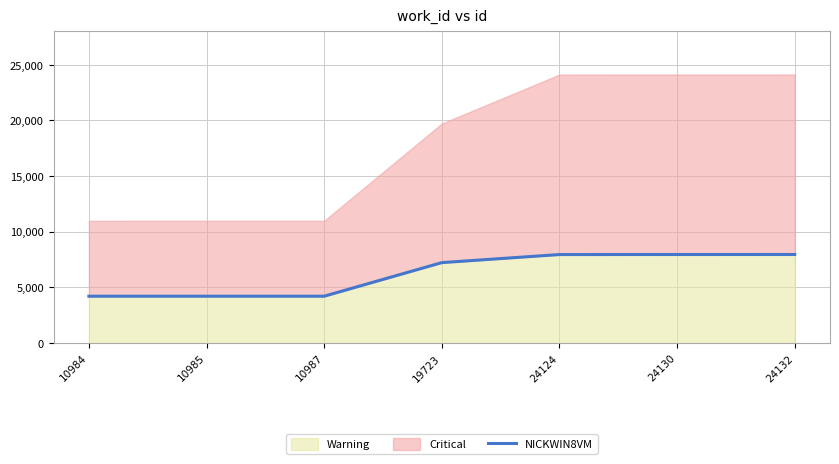

What is the minimum value shown in the chart?

4211